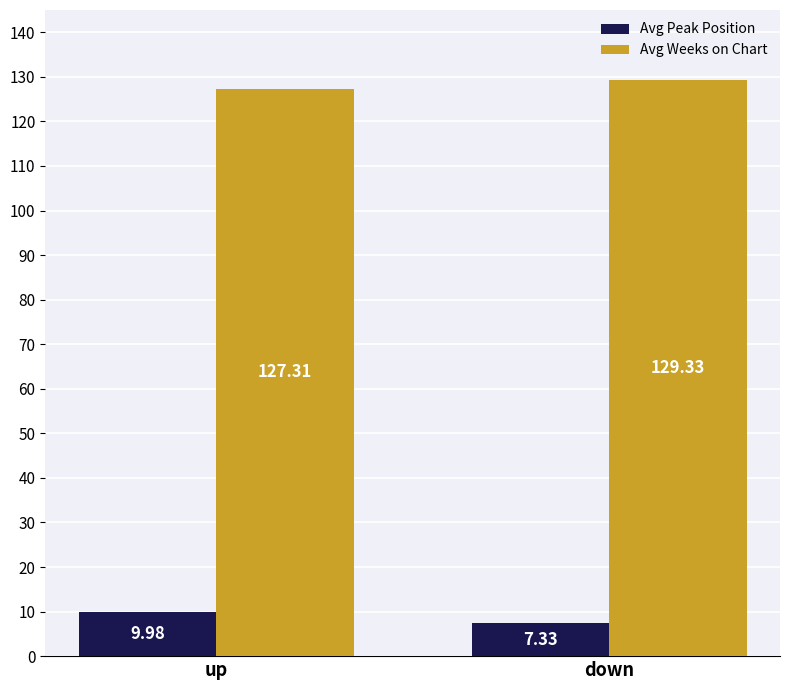

What is the total value across all series at up?

137.3